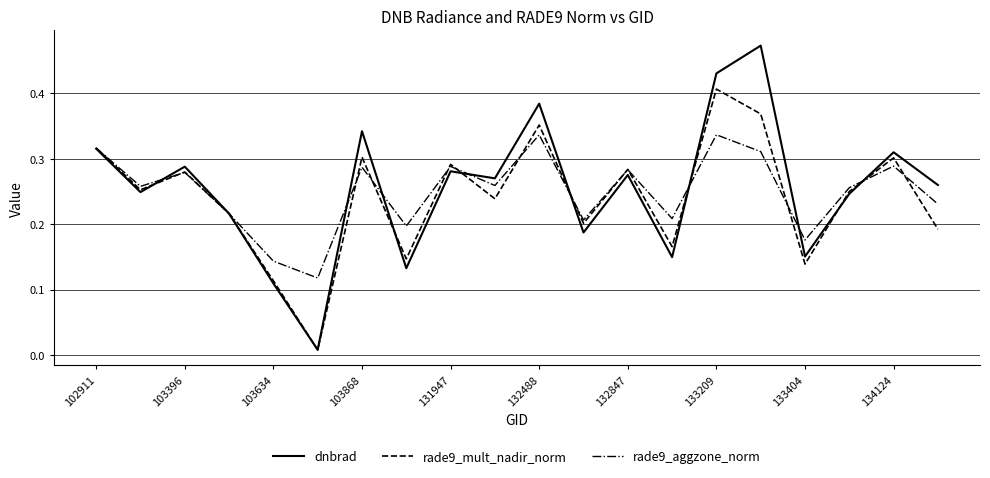

How many lines are shown in the chart?

3